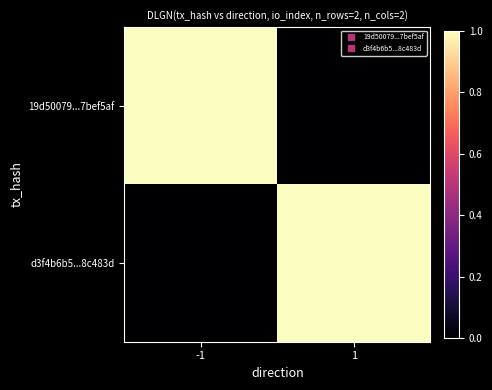

What is the total value across all series at 1?

1